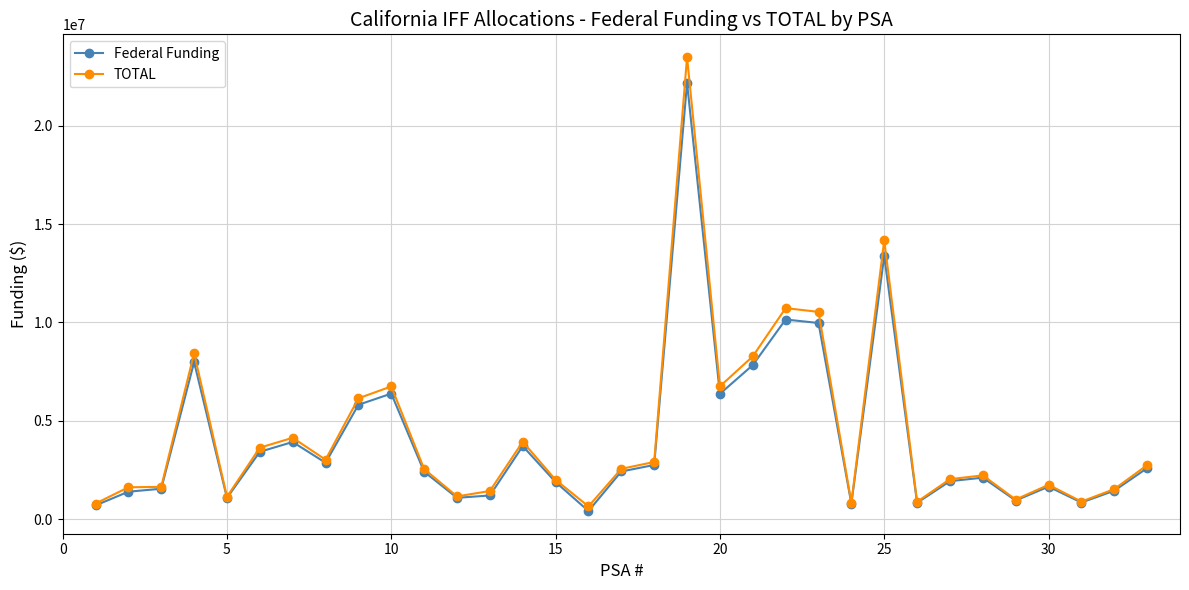

Which series has the largest range (max minus min)?

TOTAL